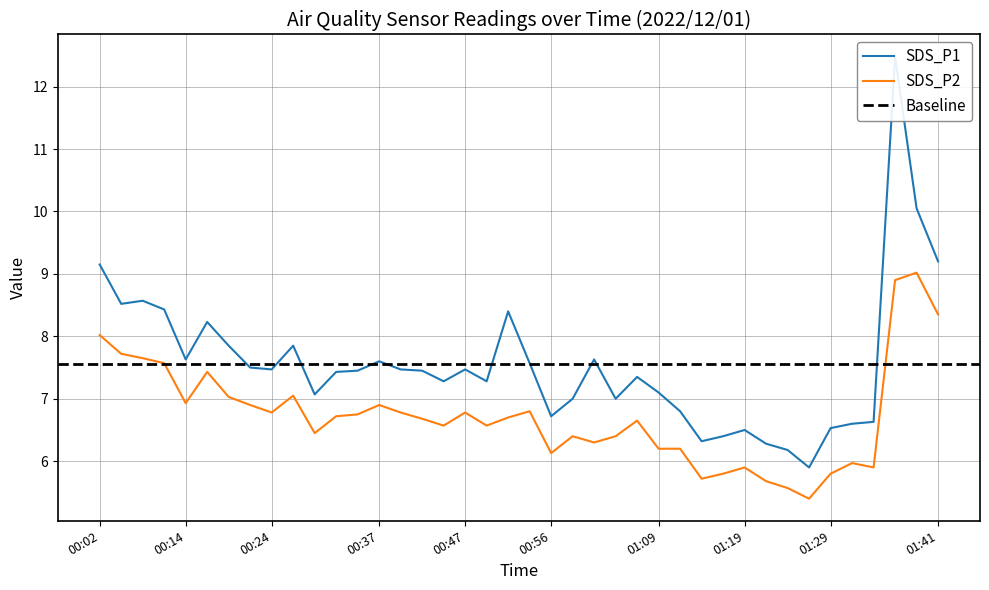

Reading left to right, transcribe all the data shown in this chart.

SDS_P1: 00:02=9.2	00:04=8.5	00:07=8.6	00:12=8.4	00:14=7.6	00:17=8.2	00:19=7.8	00:22=7.5	00:24=7.5	00:27=7.8	00:29=7.1	00:32=7.4	00:34=7.5	00:37=7.6	00:39=7.5	00:42=7.5	00:44=7.3	00:47=7.5	00:49=7.3	00:52=8.4	00:54=7.6	00:56=6.7	00:59=7.0	01:01=7.6	01:04=7.0	01:06=7.3	01:09=7.1	01:11=6.8	01:14=6.3	01:16=6.4	01:19=6.5	01:21=6.3	01:24=6.2	01:26=5.9	01:29=6.5	01:31=6.6	01:34=6.6	01:36=12.5	01:39=10.1	01:41=9.2
SDS_P2: 00:02=8.0	00:04=7.7	00:07=7.7	00:12=7.6	00:14=6.9	00:17=7.4	00:19=7.0	00:22=6.9	00:24=6.8	00:27=7.0	00:29=6.5	00:32=6.7	00:34=6.8	00:37=6.9	00:39=6.8	00:42=6.7	00:44=6.6	00:47=6.8	00:49=6.6	00:52=6.7	00:54=6.8	00:56=6.1	00:59=6.4	01:01=6.3	01:04=6.4	01:06=6.7	01:09=6.2	01:11=6.2	01:14=5.7	01:16=5.8	01:19=5.9	01:21=5.7	01:24=5.6	01:26=5.4	01:29=5.8	01:31=6.0	01:34=5.9	01:36=8.9	01:39=9.0	01:41=8.3